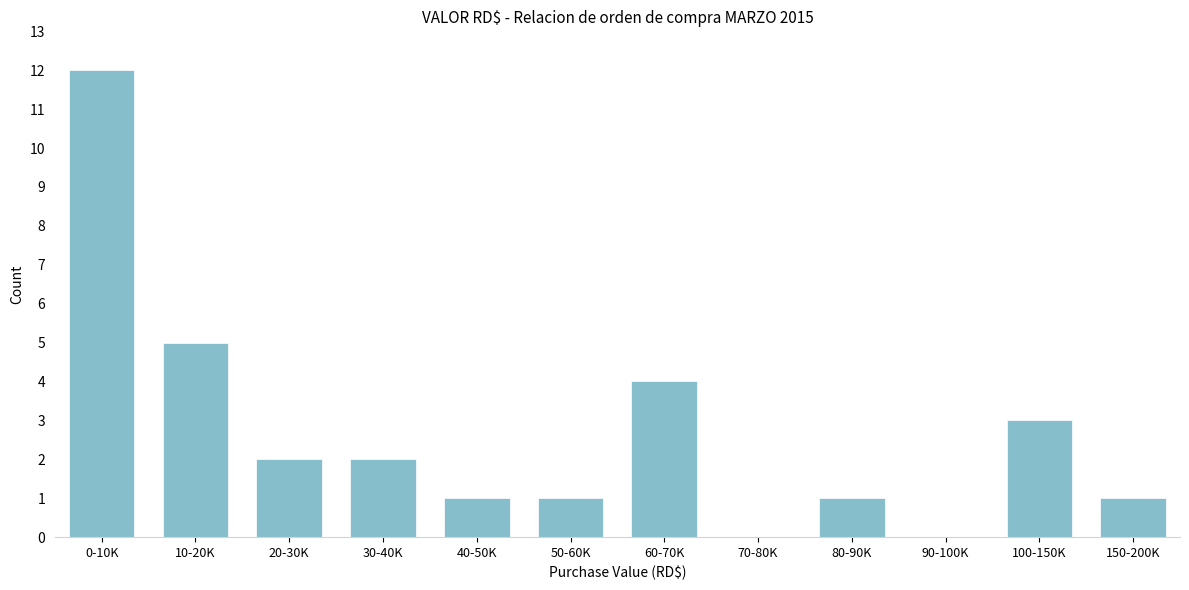

Reading left to right, what are all the values shown in this chart?

0-10K=12	10-20K=5	20-30K=2	30-40K=2	40-50K=1	50-60K=1	60-70K=4	70-80K=0	80-90K=1	90-100K=0	100-150K=3	150-200K=1